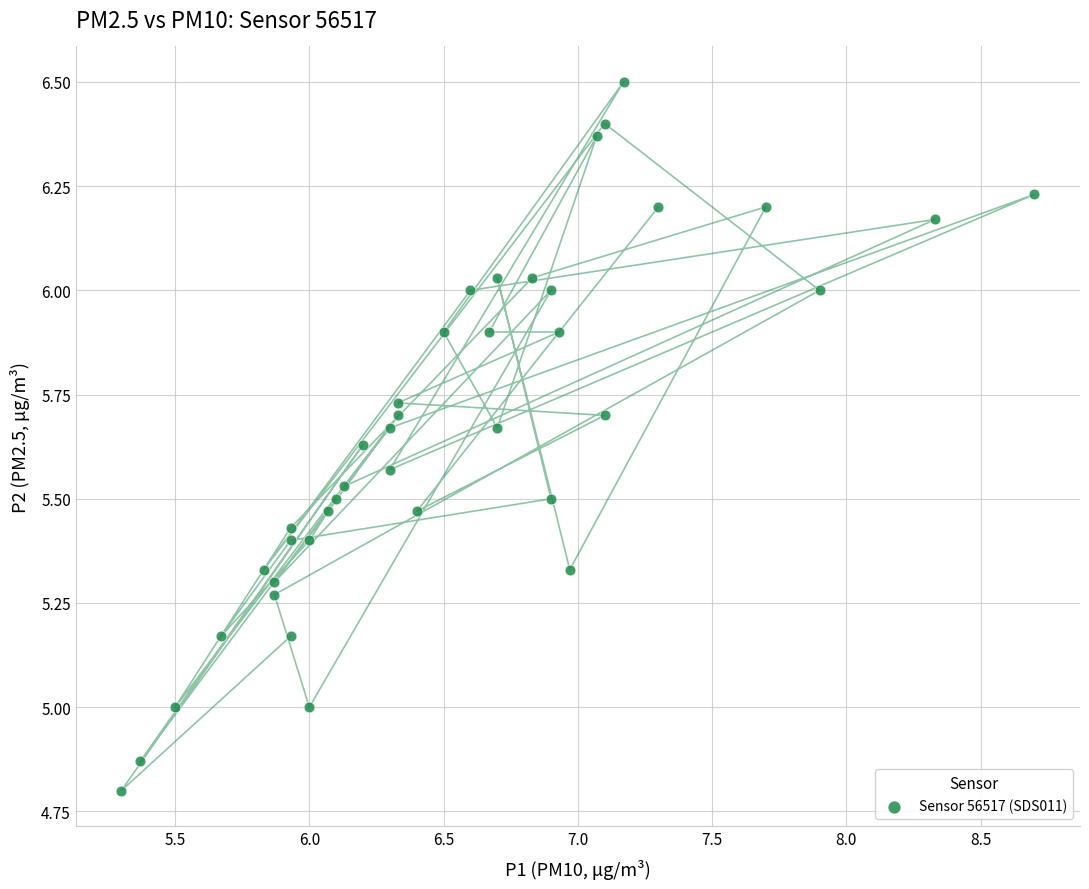

What is the range of Y values (max minus min)?

1.7